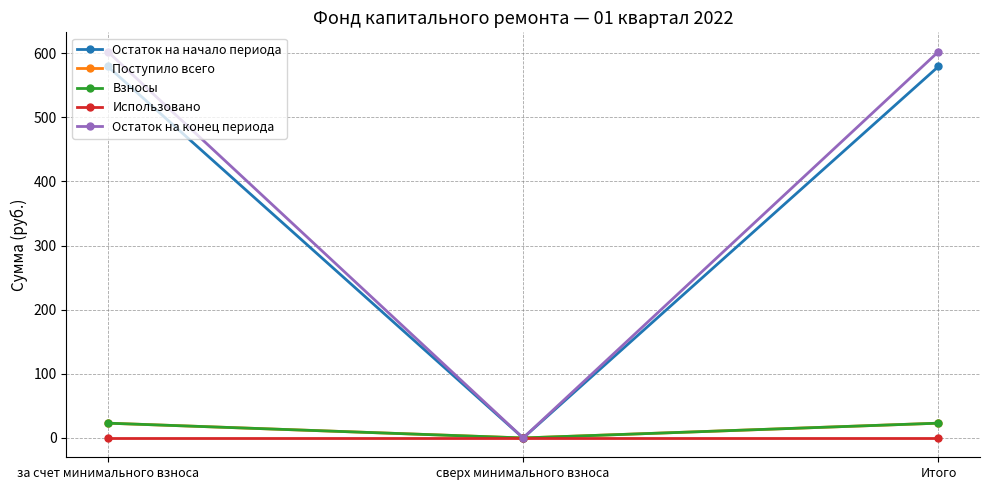

Does the chart have visible grid lines?

Yes